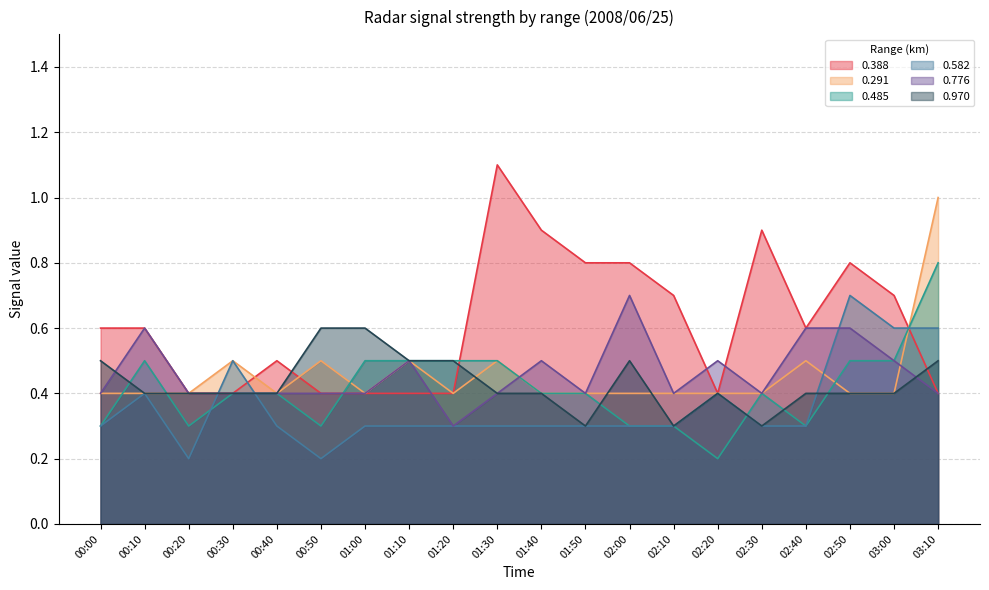

True or false: 0.970 has a value of 0.2 at 00:40.

False